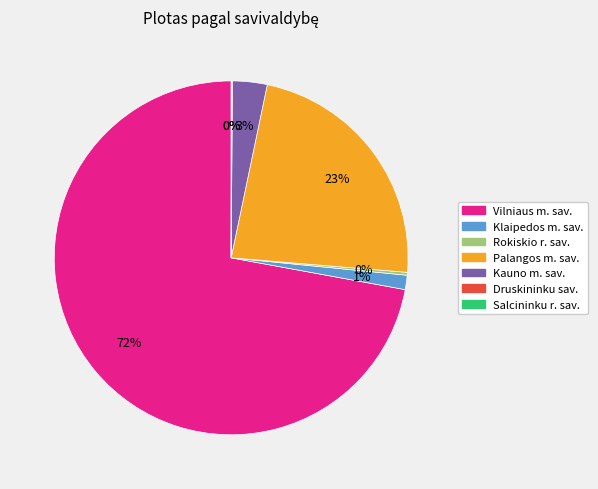

Is there any slice that represents more than half of the pie?

Yes